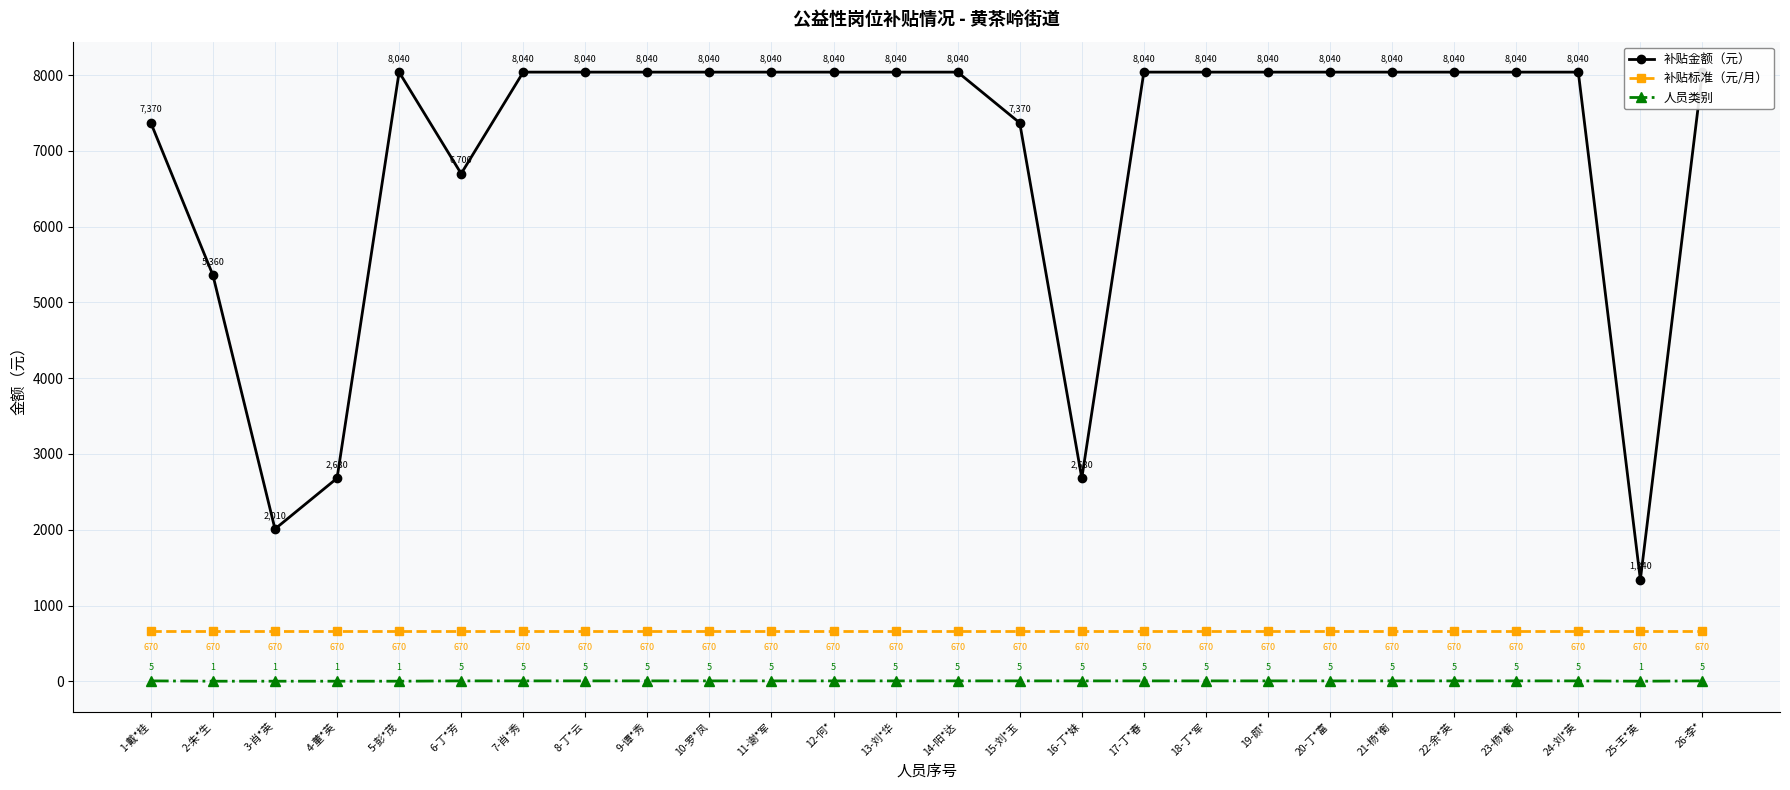

True or false: 补贴标准（元/月） has more than 2 points higher than both neighbors.

False